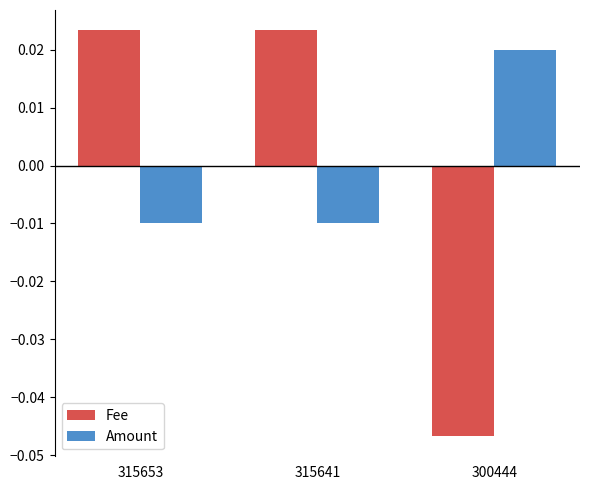

At which category does the chart reach its minimum across all series?

300444